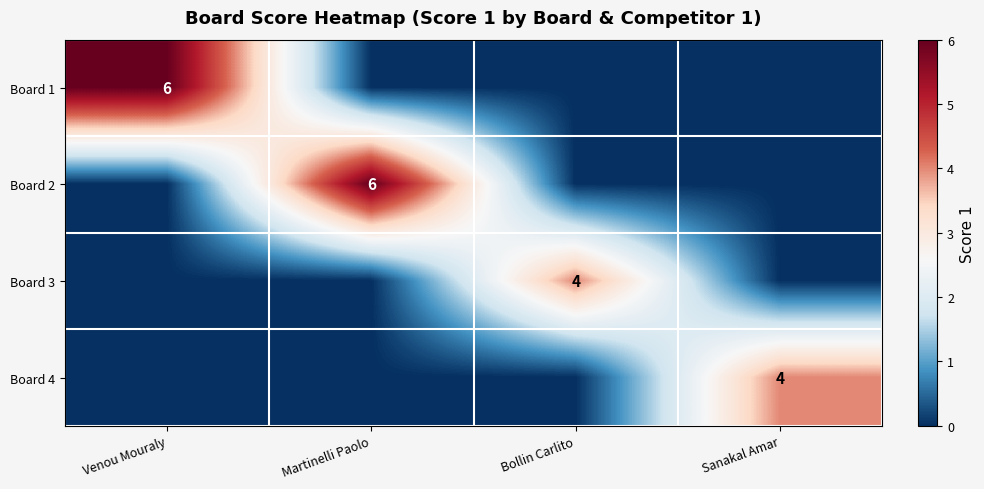

Is it true that Board 4 equals 4 at Sanakal Amar?

True